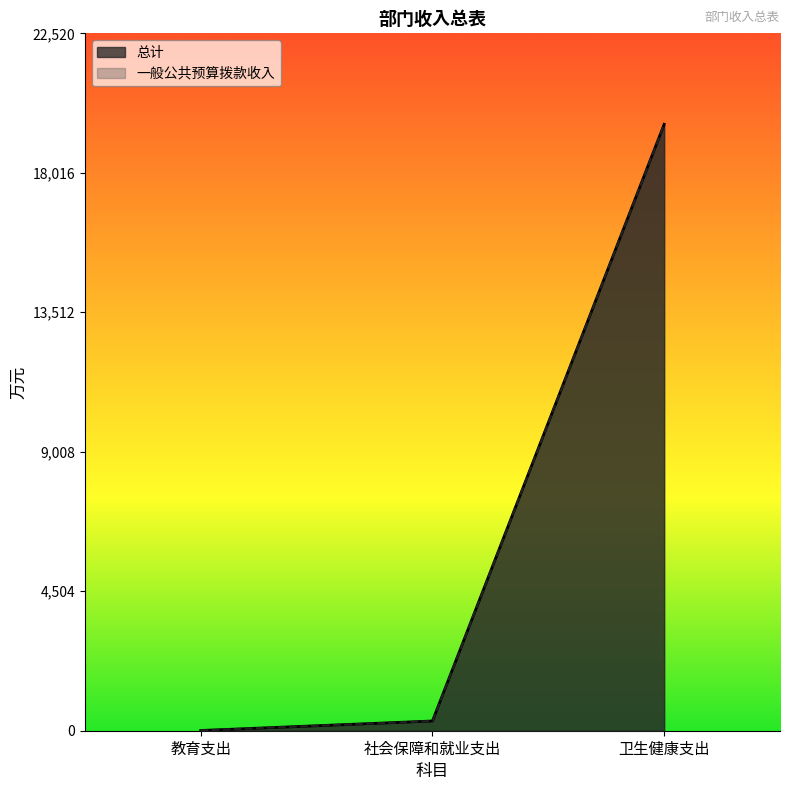

Which category has the lowest value across all series?

教育支出